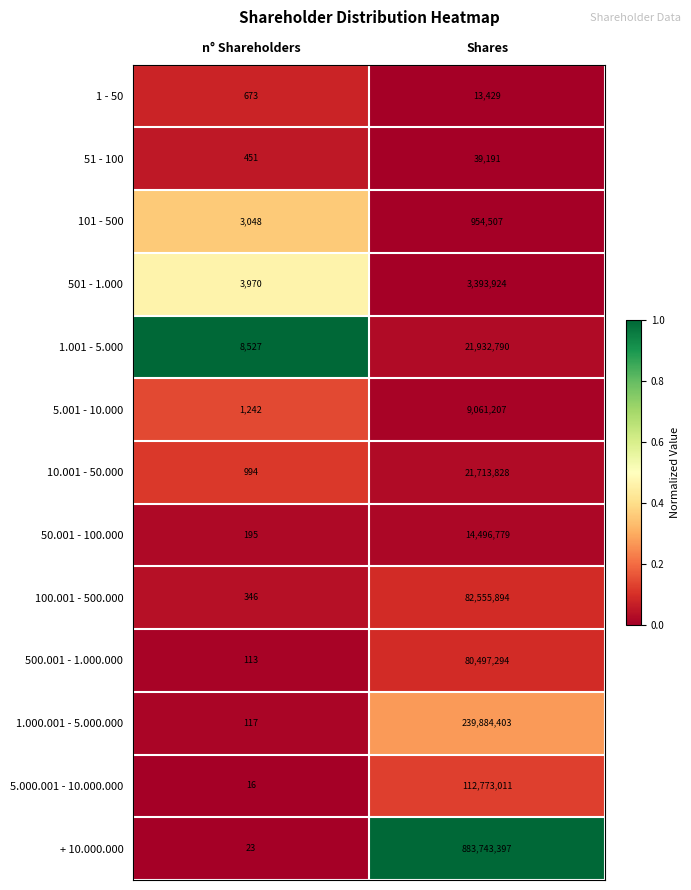

At which category is the sum across all series the highest?

Shares